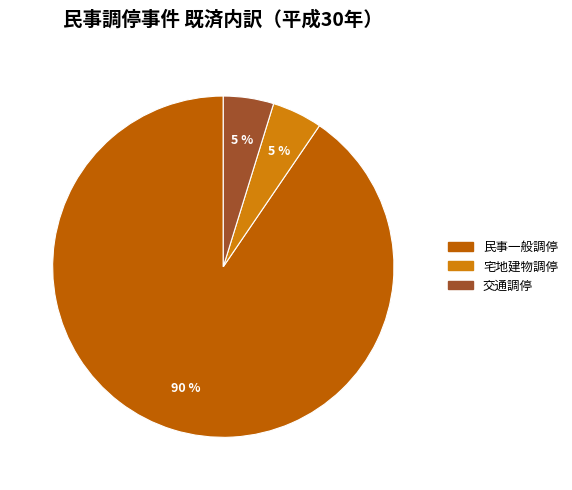

Does any single category account for the majority?

Yes